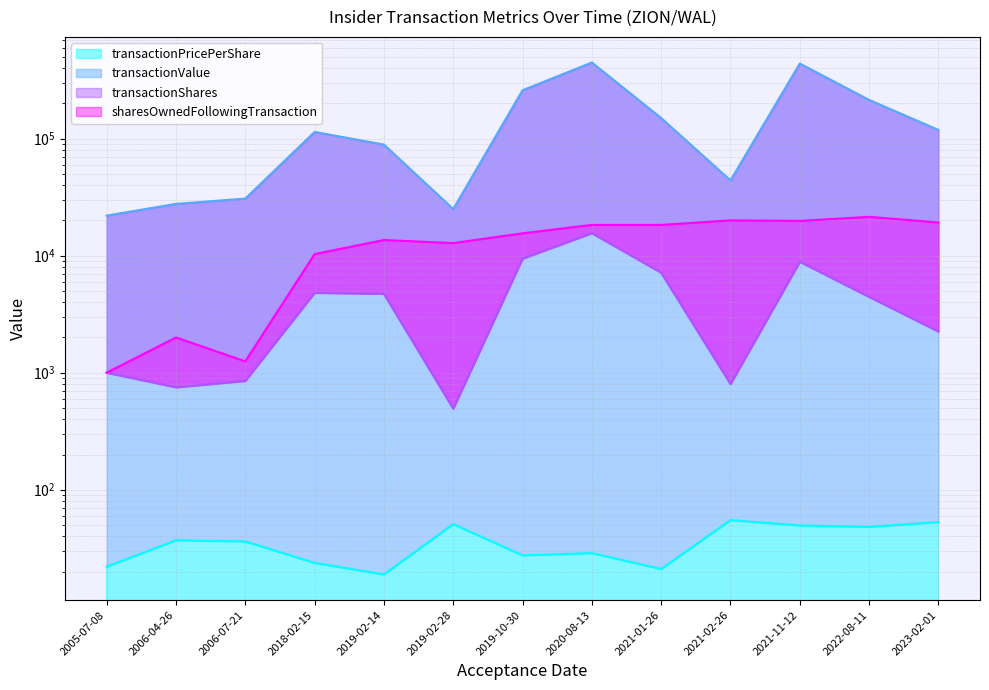

Where is sharesOwnedFollowingTransaction nearest to the value 11234?

2018-02-15